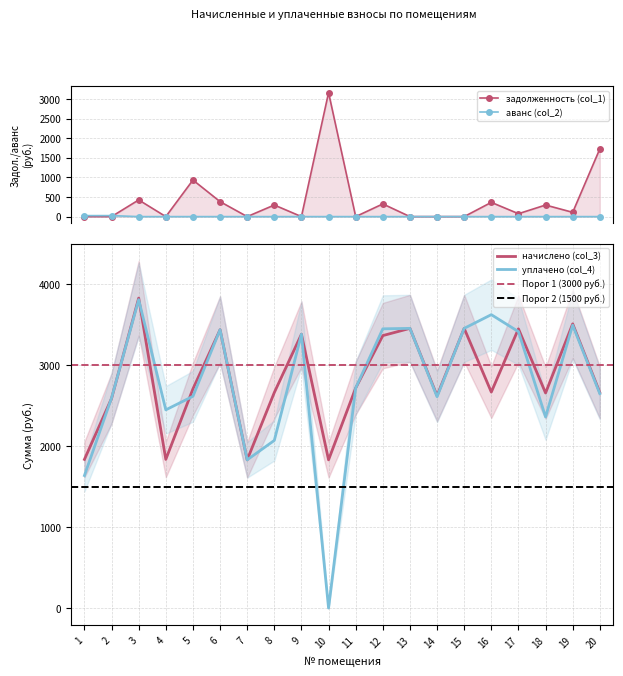

What is the difference between the задолженность (col_1) values at 10 and 5?

2229.3